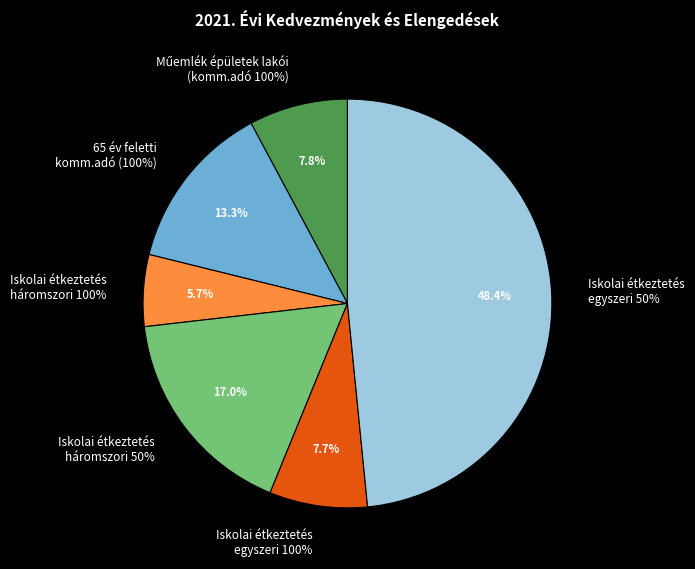

True or false: 65 év feletti
komm.adó (100%) accounts for 4% of the total.

False